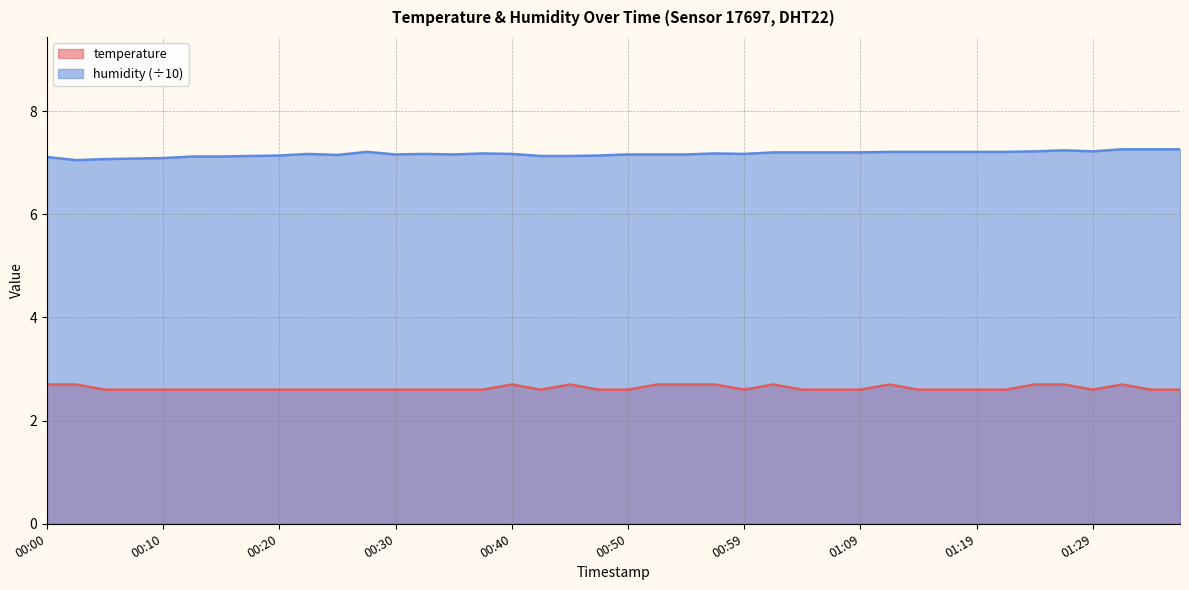

Between 00:30 and 01:27, which is larger?

01:27